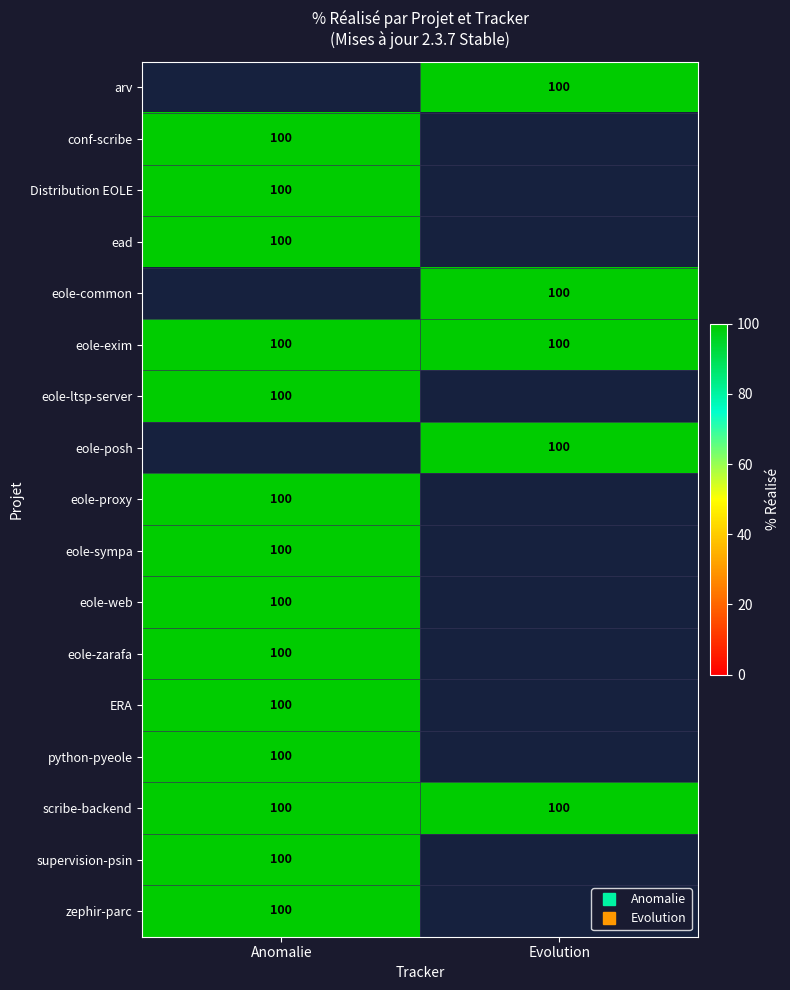

At which label does ERA reach its minimum?

Anomalie